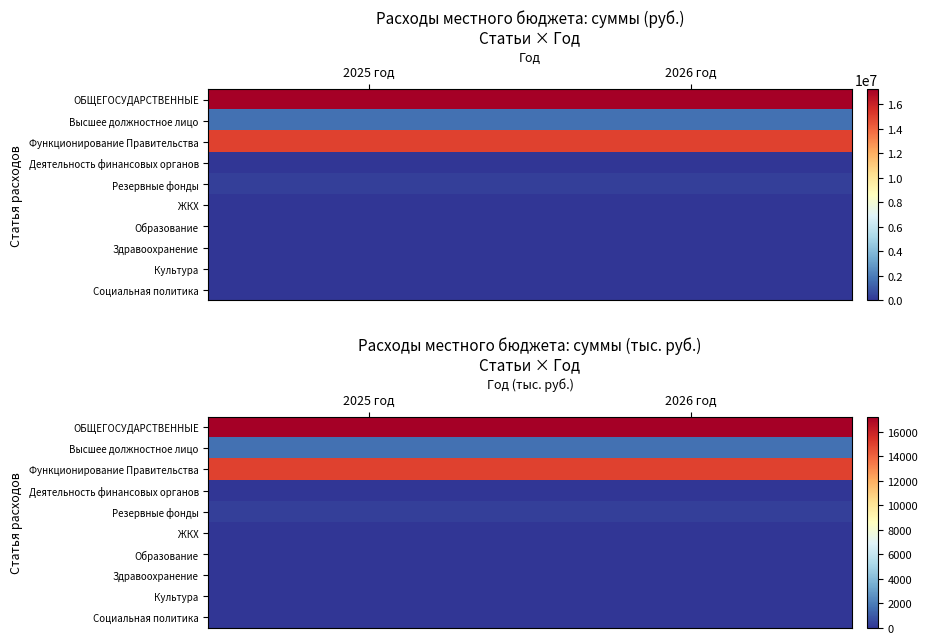

Which series has the largest total across all categories?

ОБЩЕГОСУДАРСТВЕННЫЕ